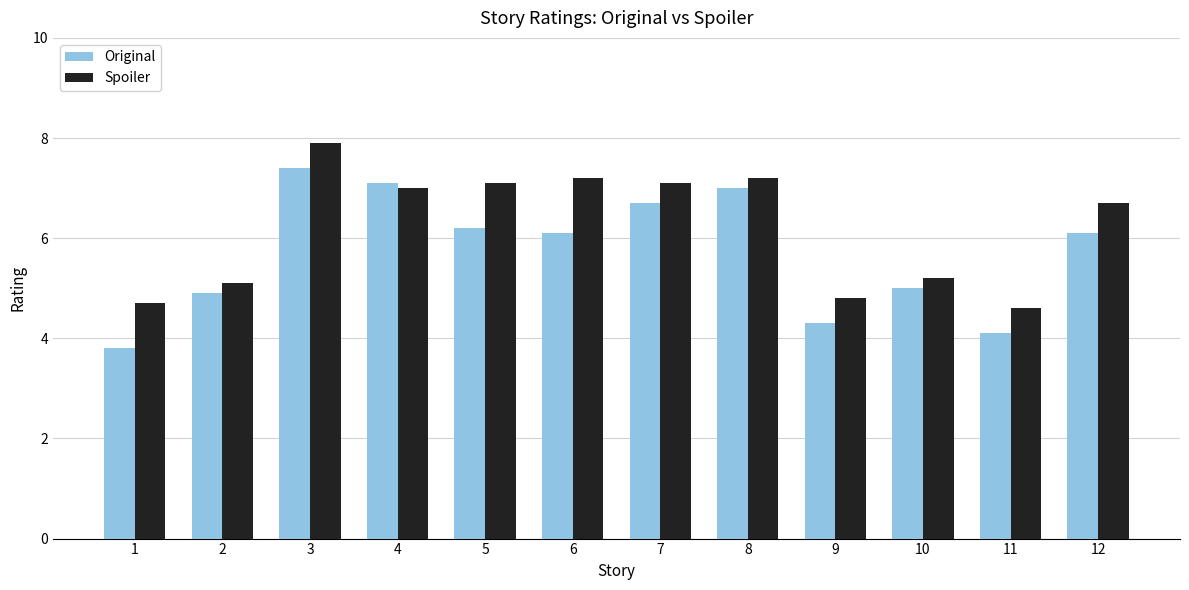

Reading left to right, list all the values displayed in this chart.

Original: 1=3.8	2=4.9	3=7.4	4=7.1	5=6.2	6=6.1	7=6.7	8=7.0	9=4.3	10=5.0	11=4.1	12=6.1
Spoiler: 1=4.7	2=5.1	3=7.9	4=7.0	5=7.1	6=7.2	7=7.1	8=7.2	9=4.8	10=5.2	11=4.6	12=6.7